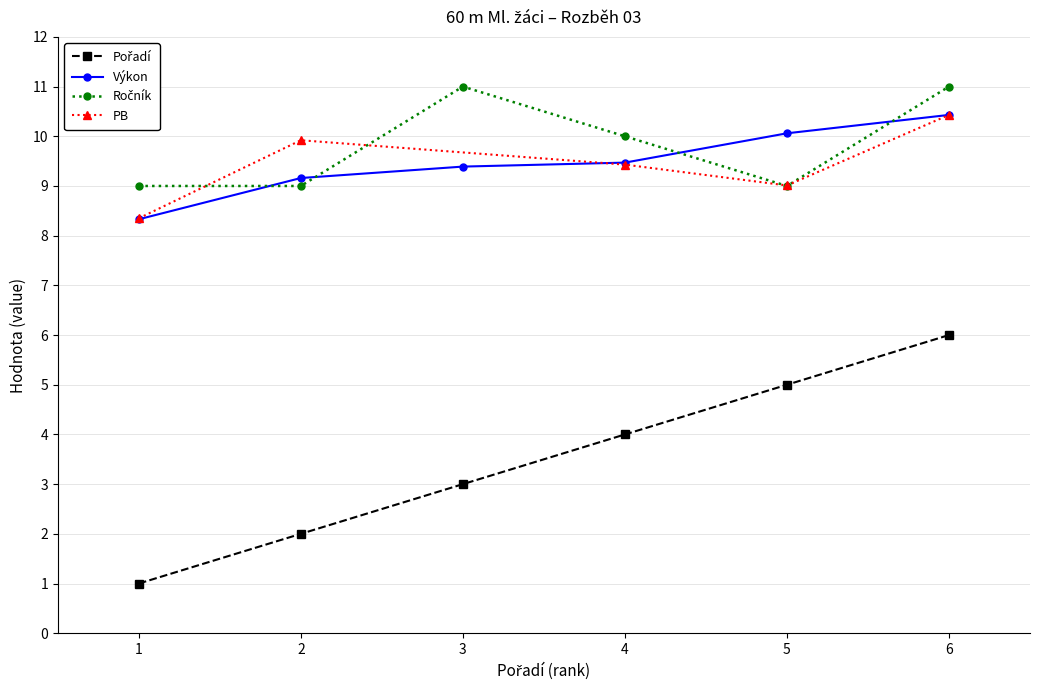

The Výkon series shows 18.7 at 6. True or false?

False